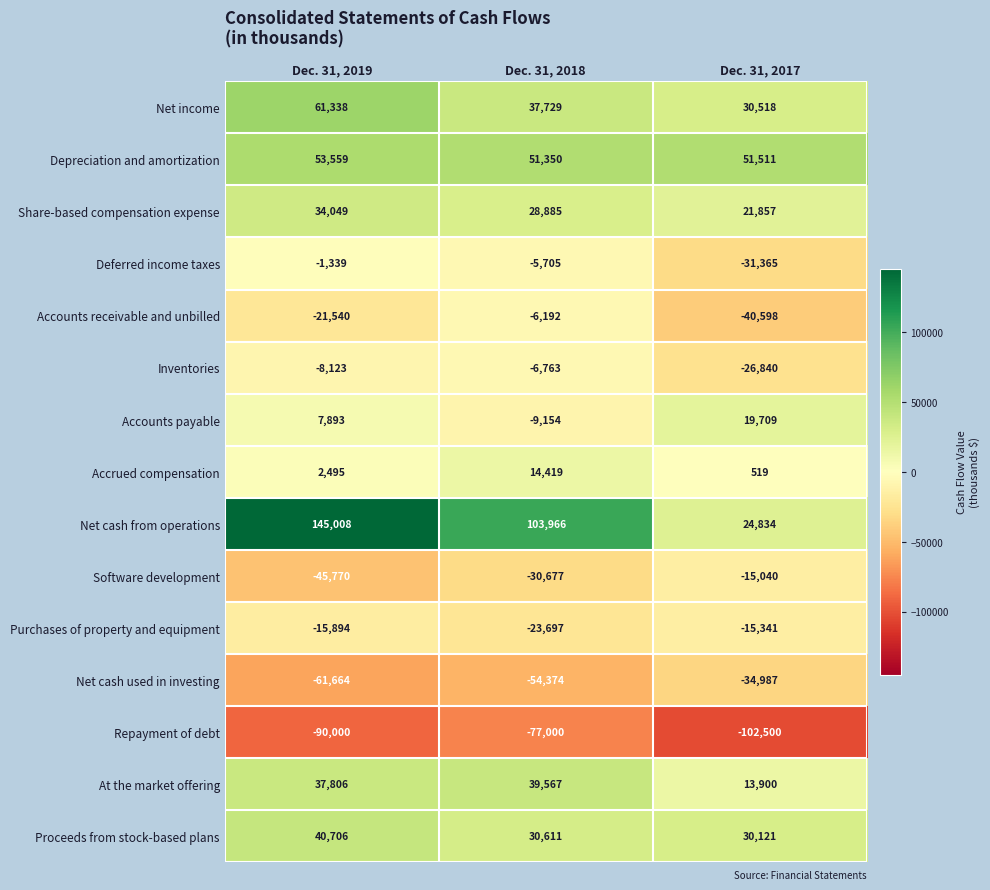

At Dec. 31, 2017, list the series in order from smallest to largest.

Repayment of debt, Accounts receivable and unbilled, Net cash used in investing, Deferred income taxes, Inventories, Purchases of property and equipment, Software development, Accrued compensation, At the market offering, Accounts payable, Share-based compensation expense, Net cash from operations, Proceeds from stock-based plans, Net income, Depreciation and amortization